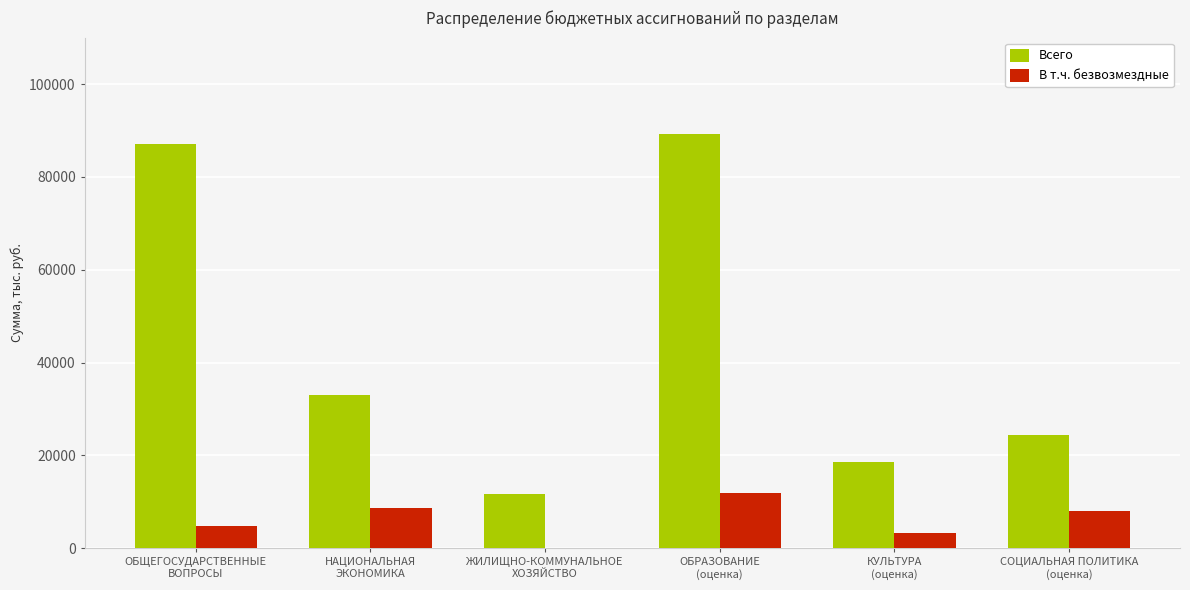

Reading right to left, transcribe all the data shown in this chart.

Всего: СОЦИАЛЬНАЯ ПОЛИТИКА
(оценка)=24300.0	КУЛЬТУРА
(оценка)=18500.0	ОБРАЗОВАНИЕ
(оценка)=89234.0	ЖИЛИЩНО-КОММУНАЛЬНОЕ
ХОЗЯЙСТВО=11642.2	НАЦИОНАЛЬНАЯ
ЭКОНОМИКА=32983.3	ОБЩЕГОСУДАРСТВЕННЫЕ
ВОПРОСЫ=87056.3
В т.ч. безвозмездные: СОЦИАЛЬНАЯ ПОЛИТИКА
(оценка)=8100.0	КУЛЬТУРА
(оценка)=3200.0	ОБРАЗОВАНИЕ
(оценка)=12000.0	ЖИЛИЩНО-КОММУНАЛЬНОЕ
ХОЗЯЙСТВО=0.0	НАЦИОНАЛЬНАЯ
ЭКОНОМИКА=8625.7	ОБЩЕГОСУДАРСТВЕННЫЕ
ВОПРОСЫ=4898.5